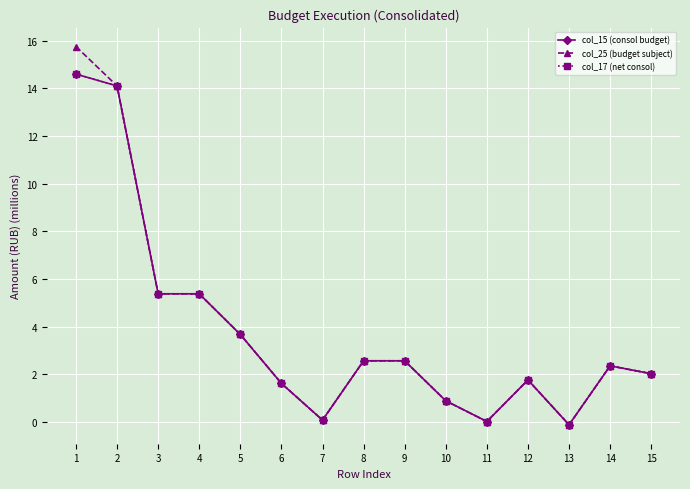

Is this an area chart (filled region under the line)?

No